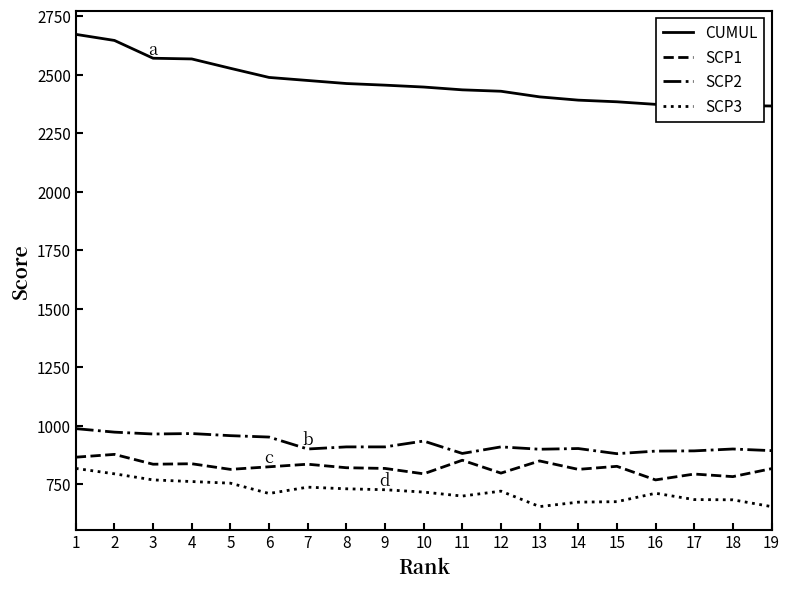

True or false: SCP2 has a value of 988 at 1.

True